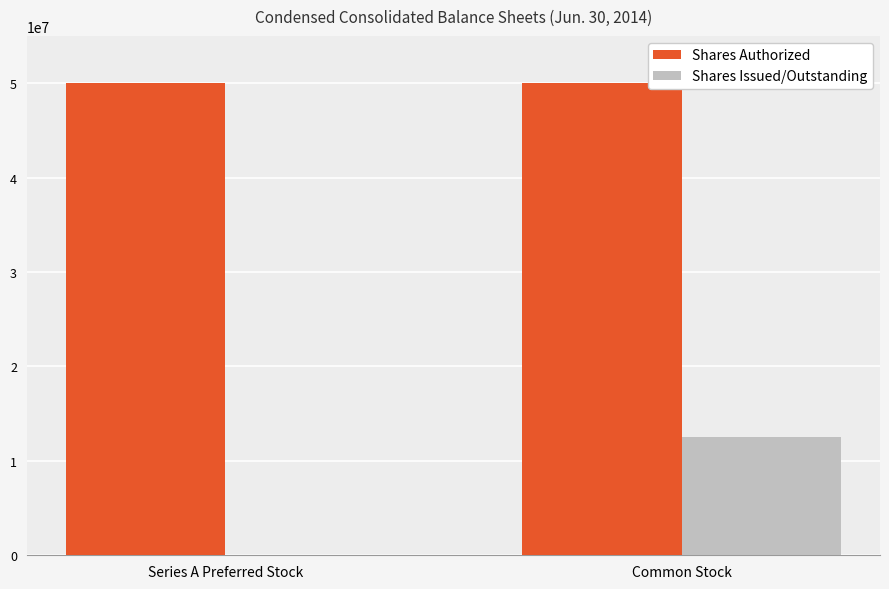

True or false: Shares Authorized has a value of 78523455 at Series A Preferred Stock.

False